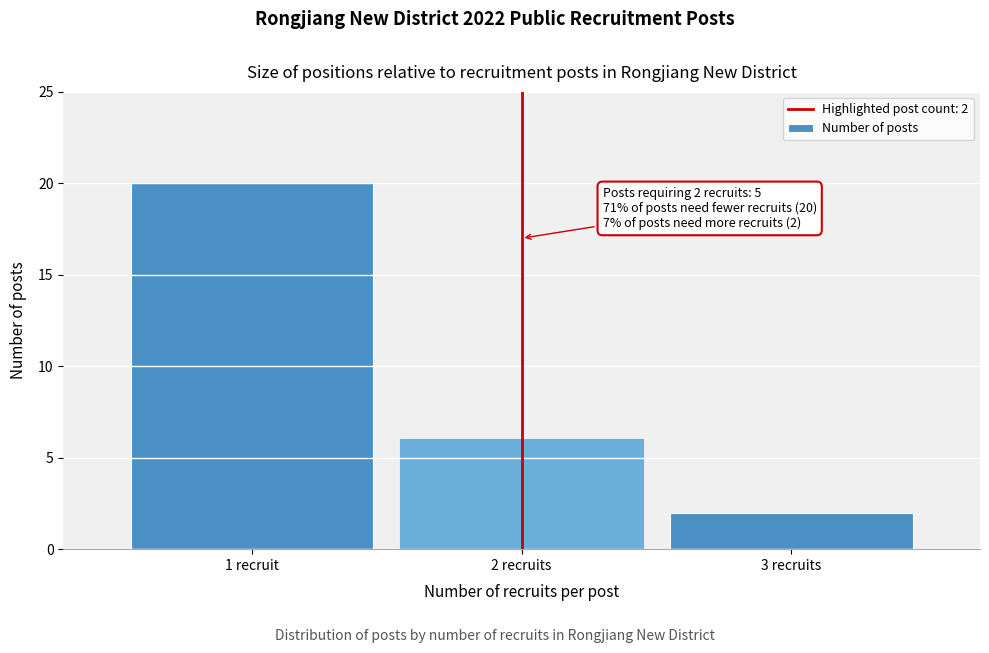

Reading left to right, list all the values displayed in this chart.

1 recruit=20	2 recruits=6	3 recruits=2